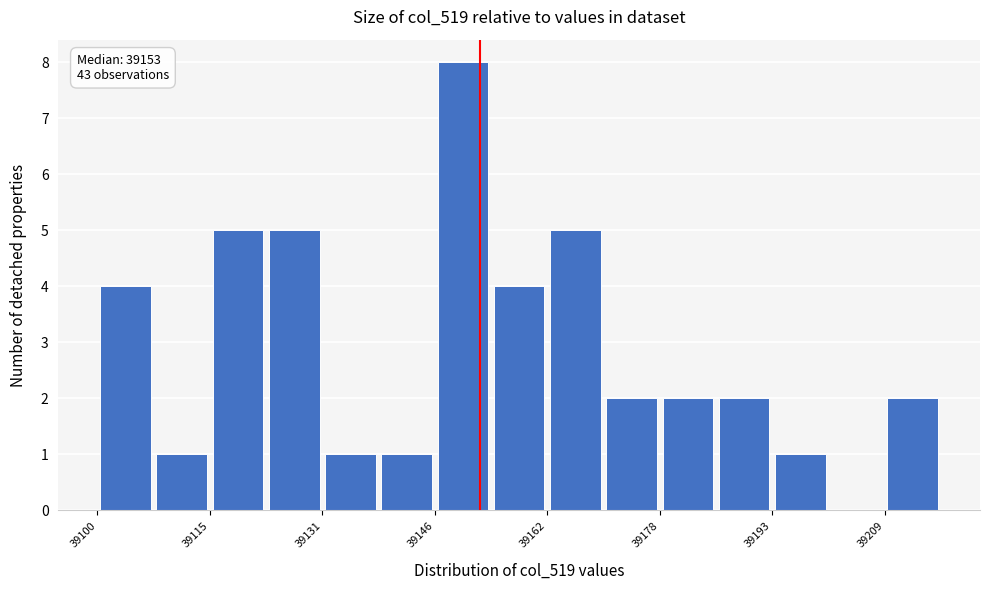

Read against the x-axis, roughly where is the centre of the tallest bar?

39150